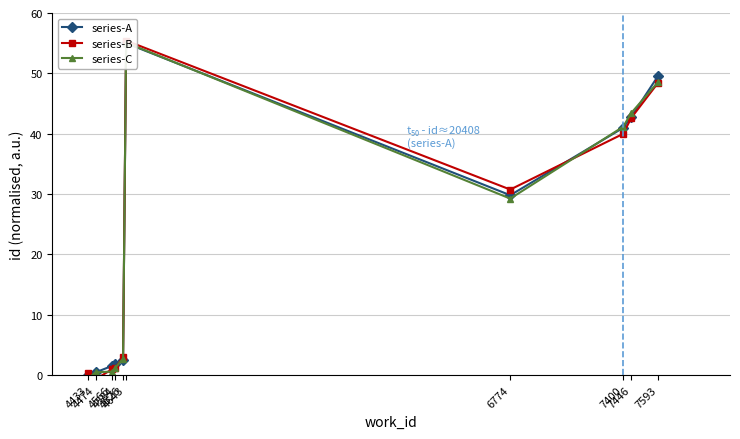

Rank the series by their maximum value, from lowest to highest.

series-A, series-C, series-B